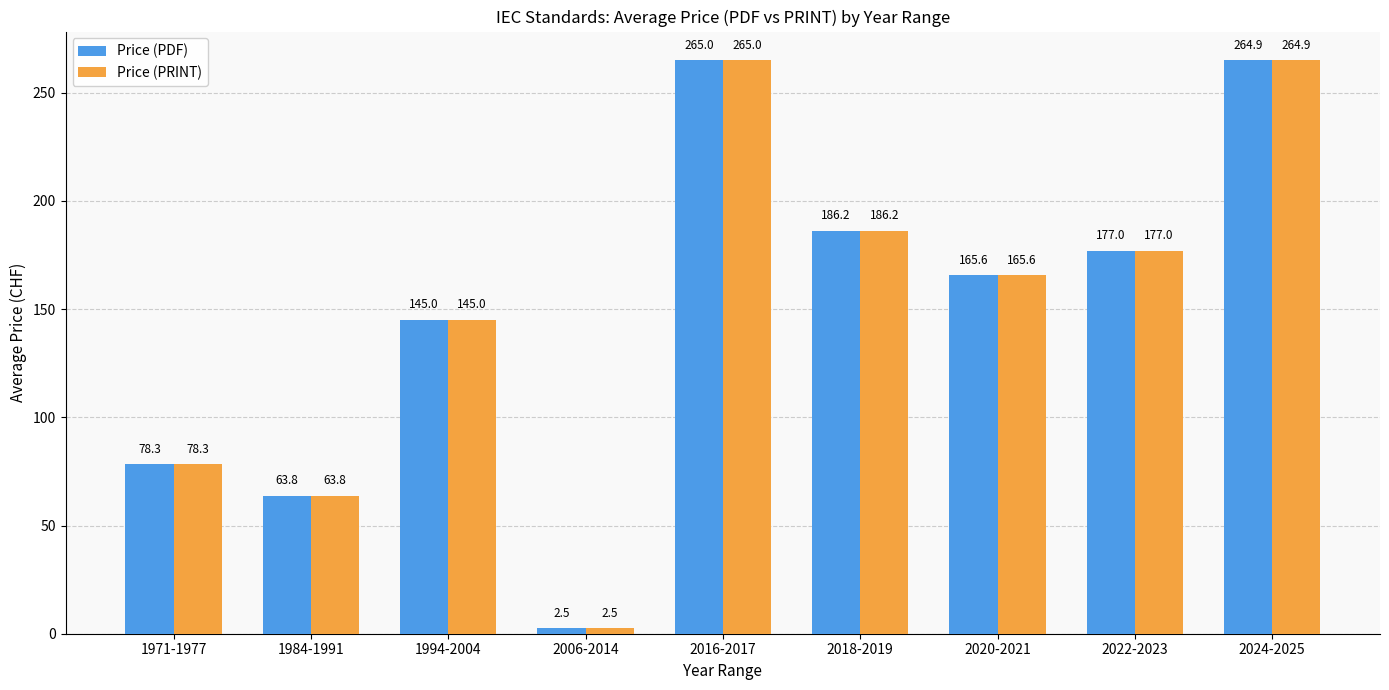

List the labels in order of Price (PDF) value, largest first.

2016-2017, 2024-2025, 2018-2019, 2022-2023, 2020-2021, 1994-2004, 1971-1977, 1984-1991, 2006-2014